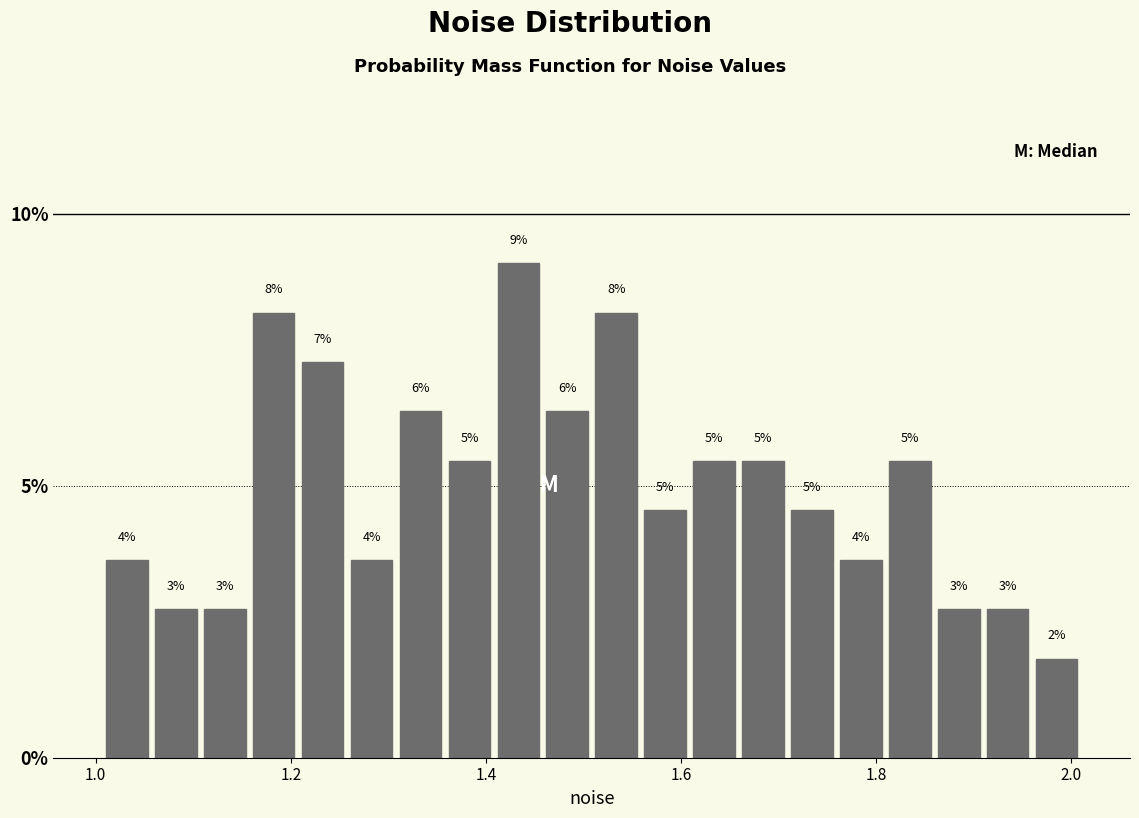

Around what value on the x-axis is the tallest bar? Give the approximate position of its centre, as read against the axis.

1.44